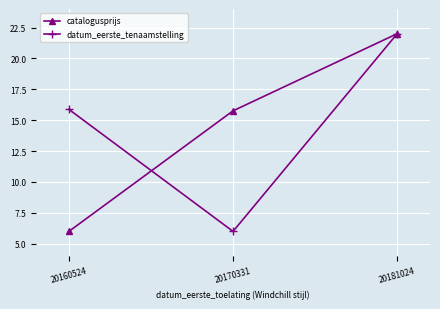

What is the smallest value displayed?

6.0